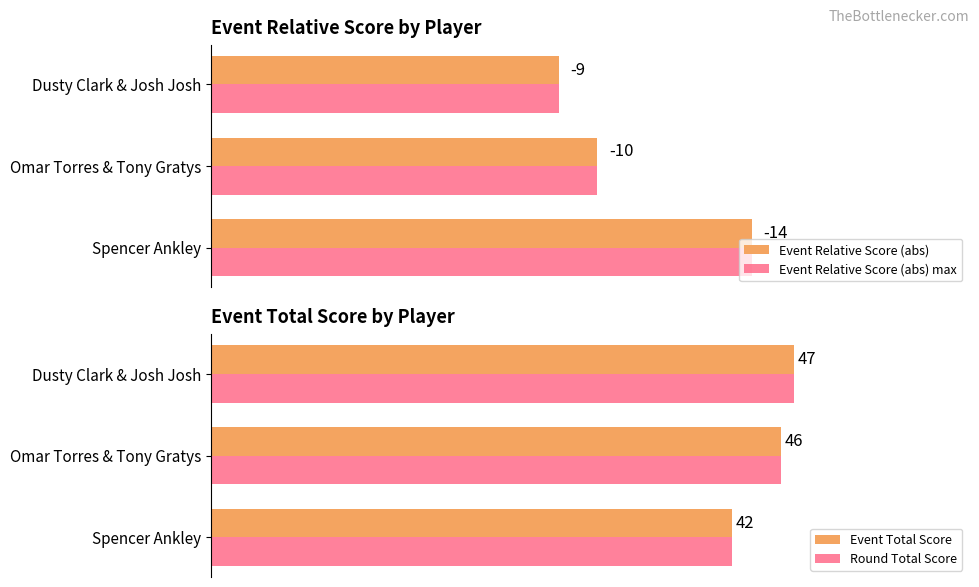

True or false: Round Total Score has a value of 12 at Spencer Ankley.

False